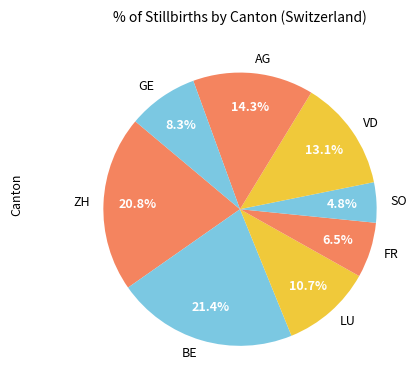

Is there any slice that represents more than half of the pie?

No